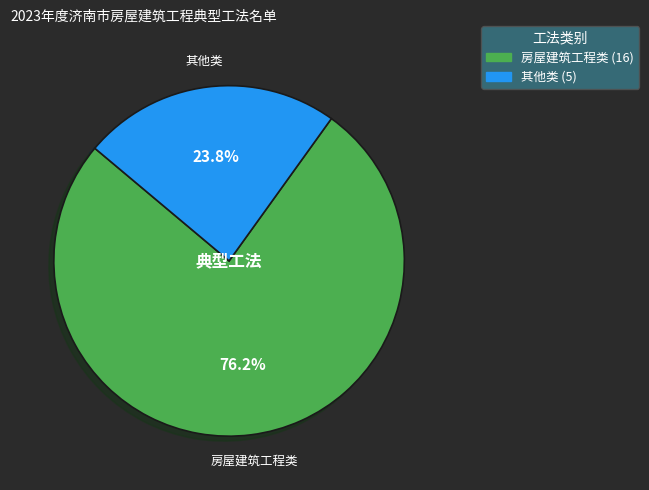

Approximately how many times larger is the value at 房屋建筑工程类 compared to 其他类?

3.2